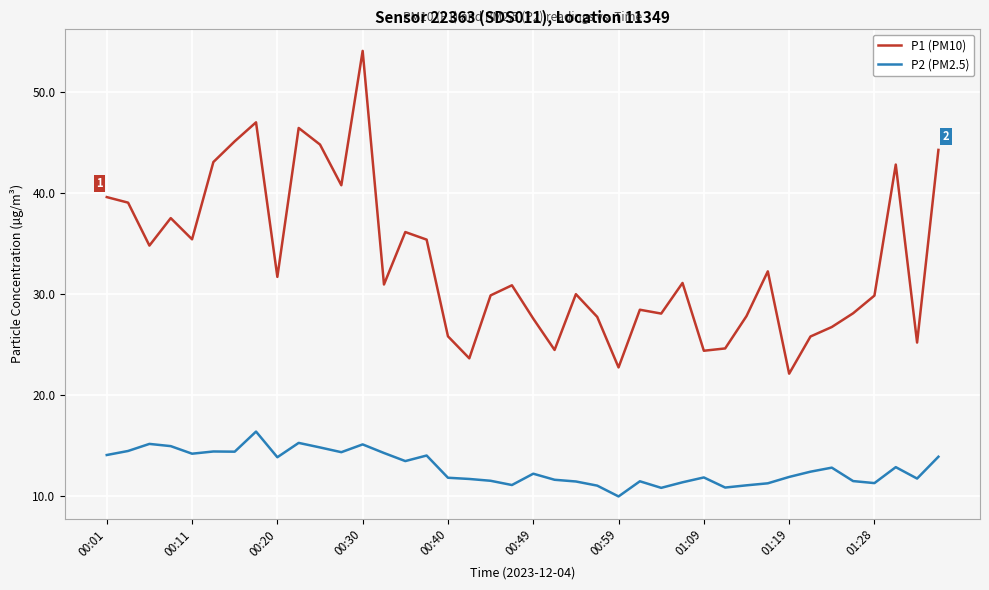

Count the number of data series in this chart.

2